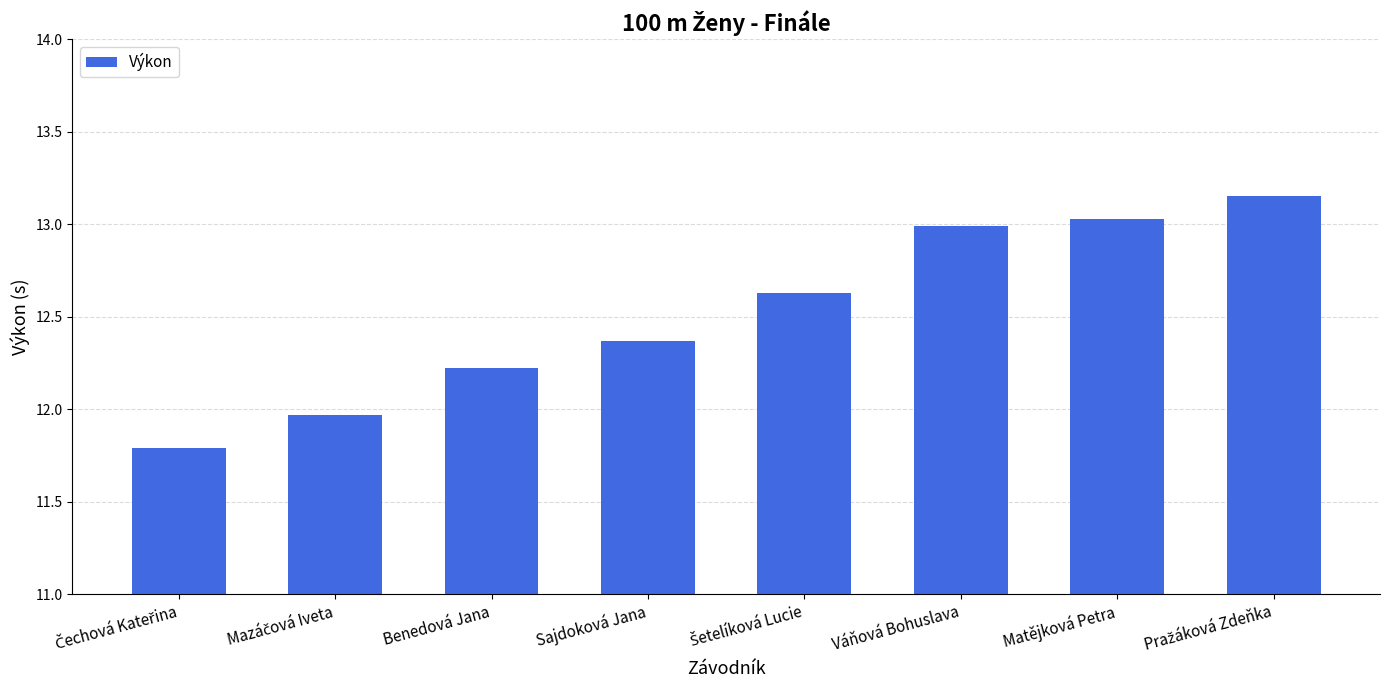

What is the value of the 1st bar from the left?

11.8